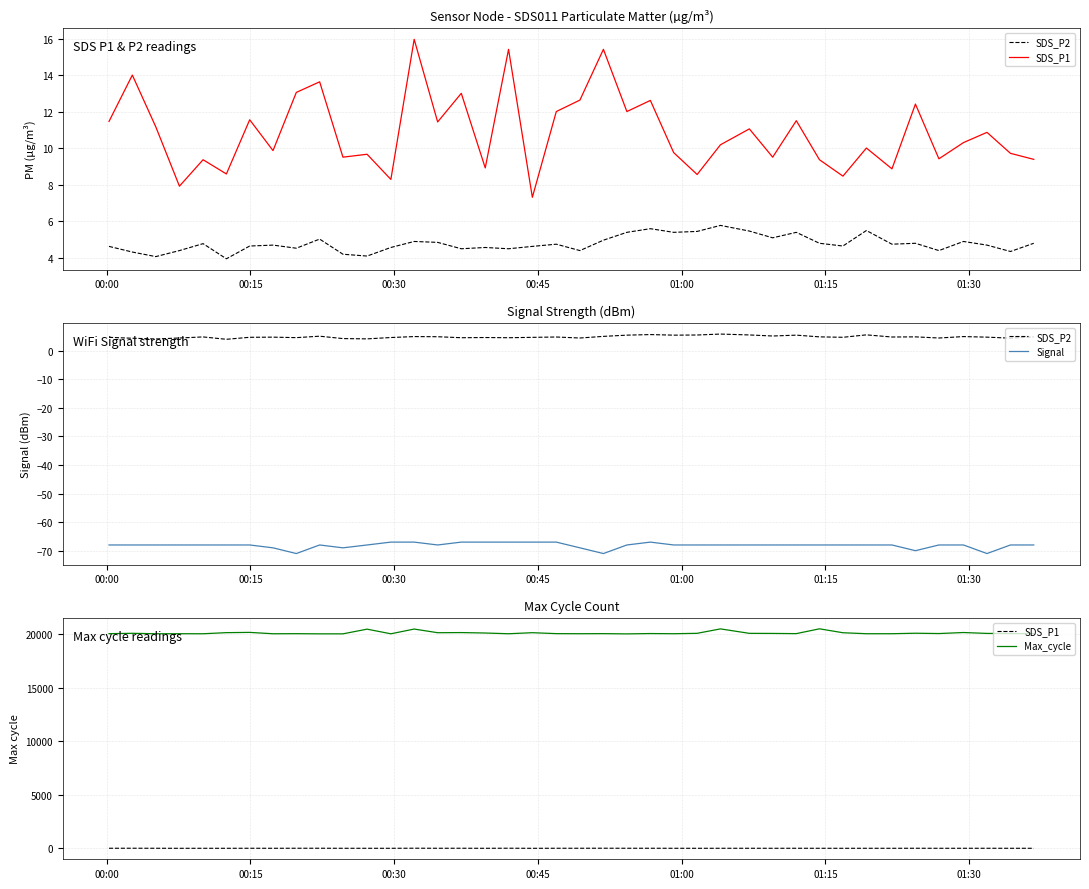

At how many categories does at least one series exceed 8550?

40